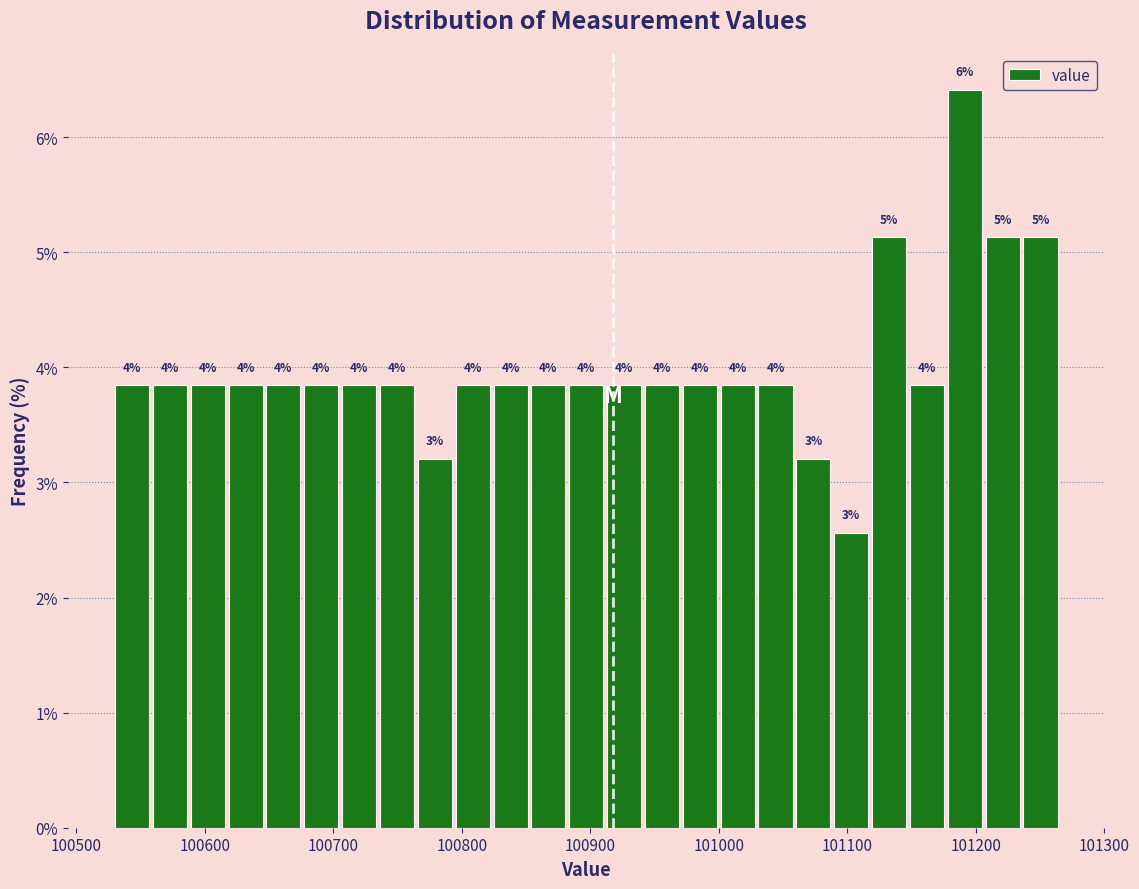

Around what value on the x-axis is the tallest bar? Give the approximate position of its centre, as read against the axis.

101190